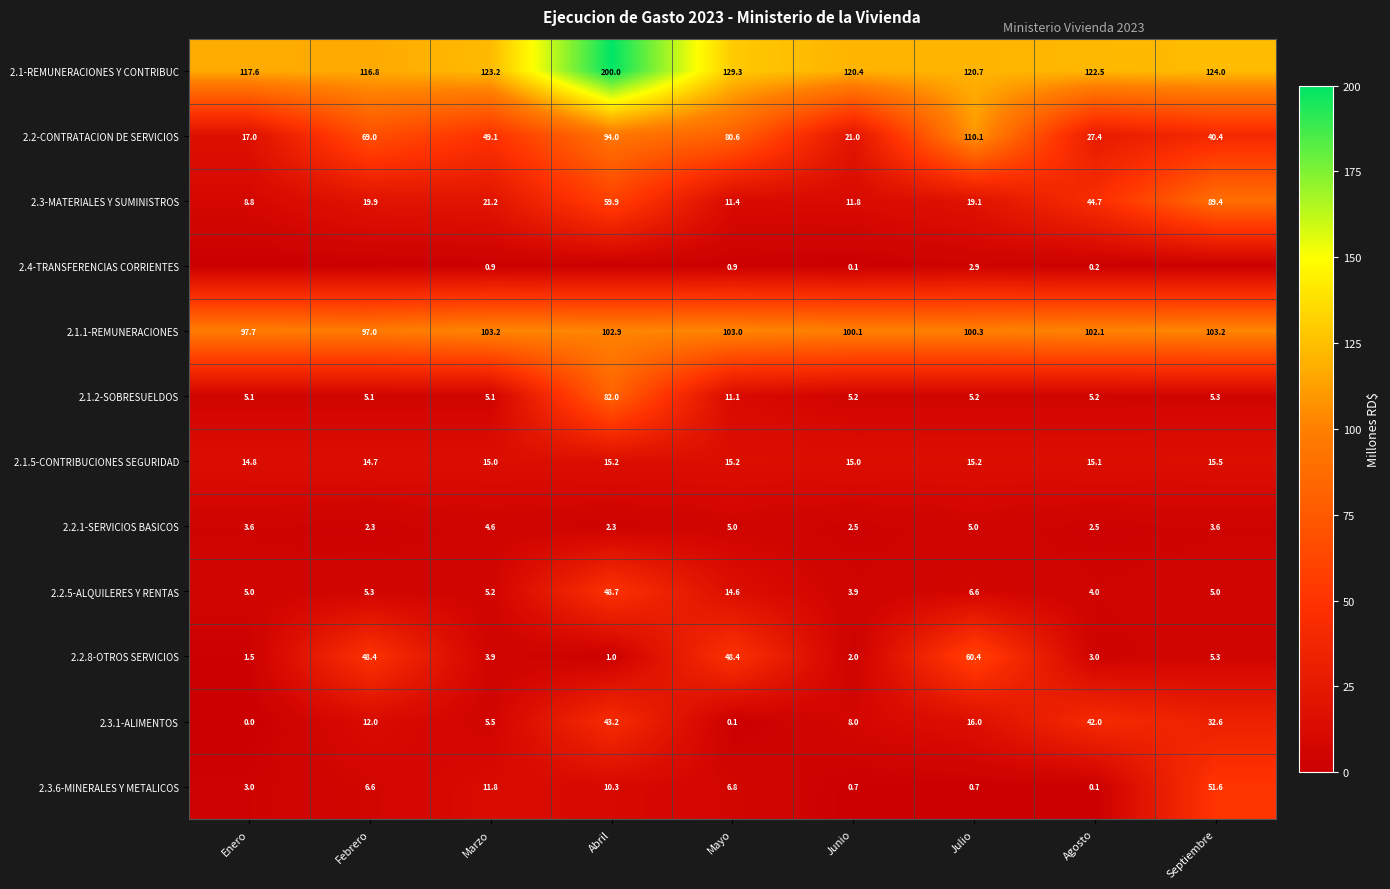

Count the number of data series in this chart.

12